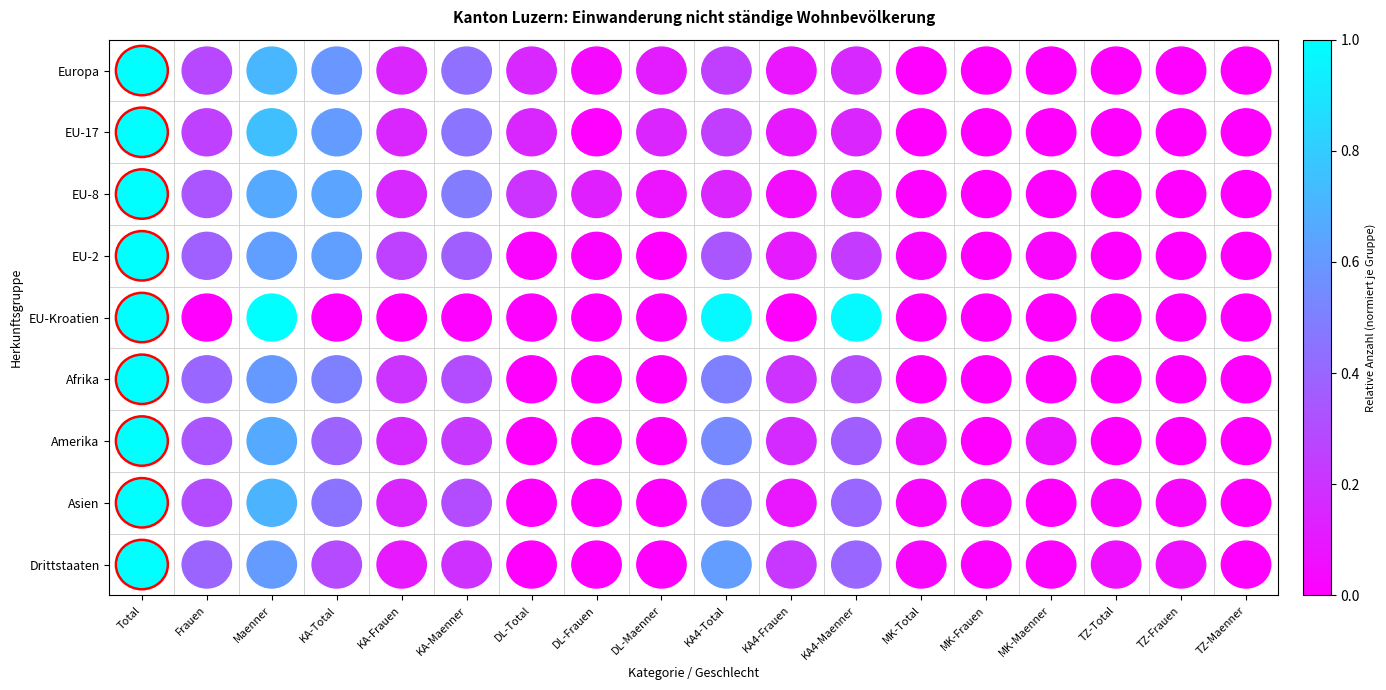

How many categories are shown in the chart?

18